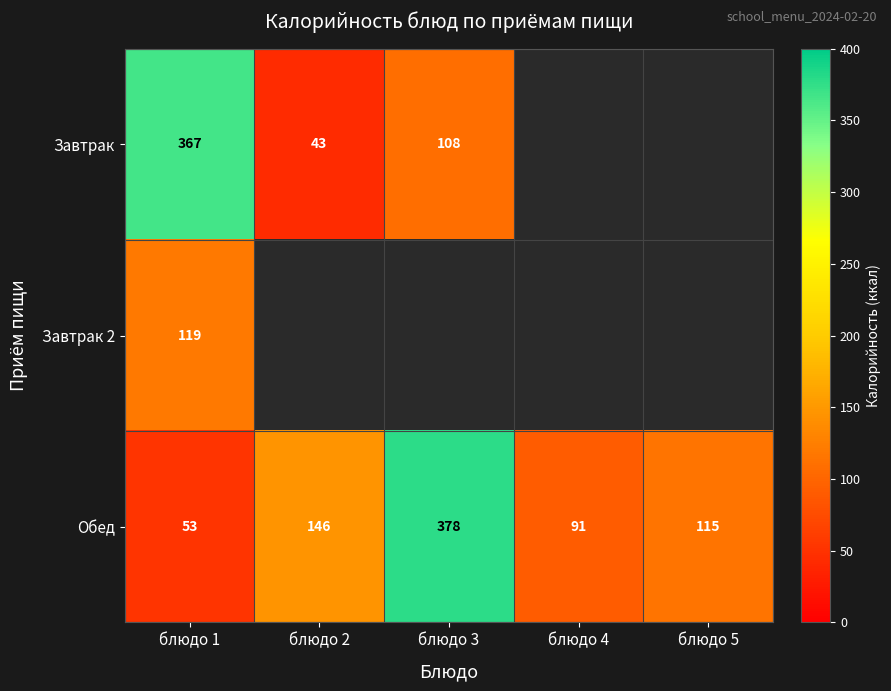

What is the difference between the Обед values at блюдо 5 and блюдо 4?

24